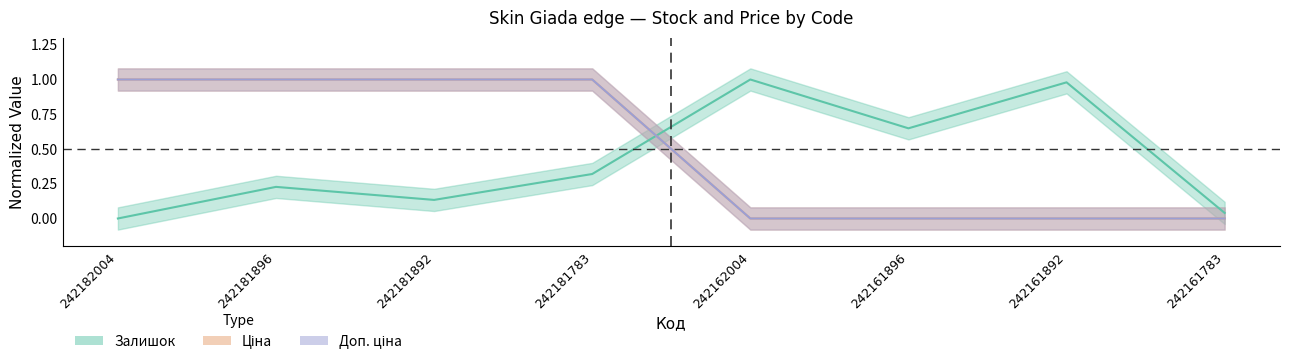

Which label corresponds to the largest value in the chart?

242162004